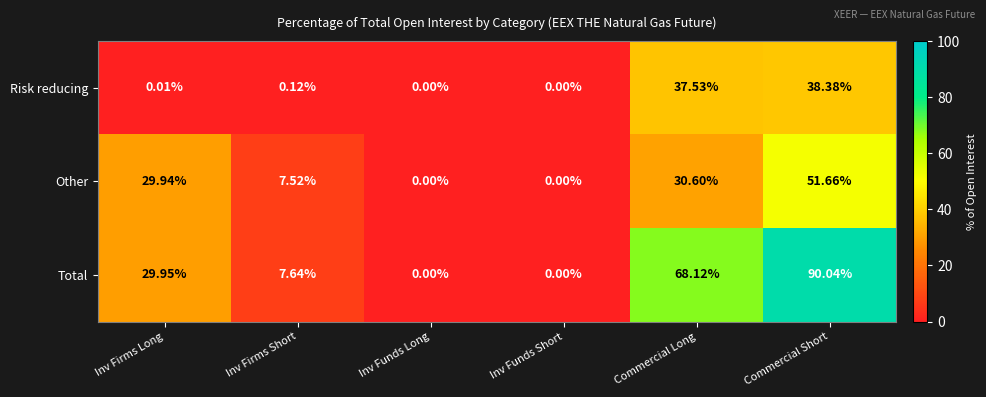

At which label is Total closest to 45?

Inv Firms Long